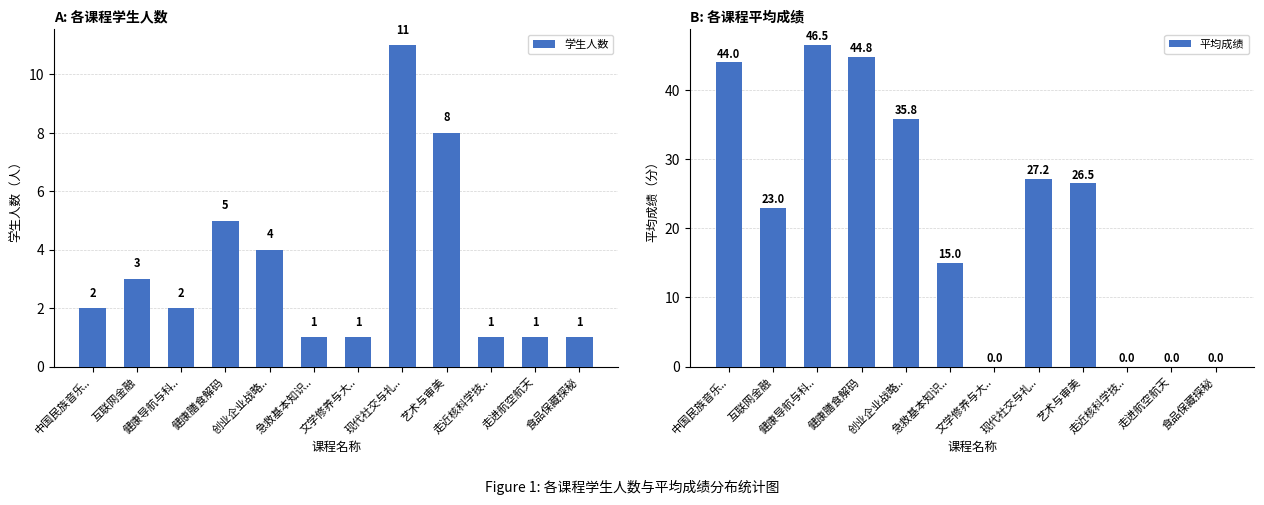

Reading right to left, what are all the values shown in this chart?

学生人数: 食品保藏探秘=1.0	走进航空航天=1.0	走近核科学技..=1.0	艺术与审美=8.0	现代社交与礼..=11.0	文学修养与大..=1.0	急救基本知识..=1.0	创业企业战略..=4.0	健康膳食解码=5.0	健康导航与科..=2.0	互联网金融=3.0	中国民族音乐..=2.0
平均成绩: 食品保藏探秘=0.0	走进航空航天=0.0	走近核科学技..=0.0	艺术与审美=26.5	现代社交与礼..=27.2	文学修养与大..=0.0	急救基本知识..=15.0	创业企业战略..=35.8	健康膳食解码=44.8	健康导航与科..=46.5	互联网金融=23.0	中国民族音乐..=44.0